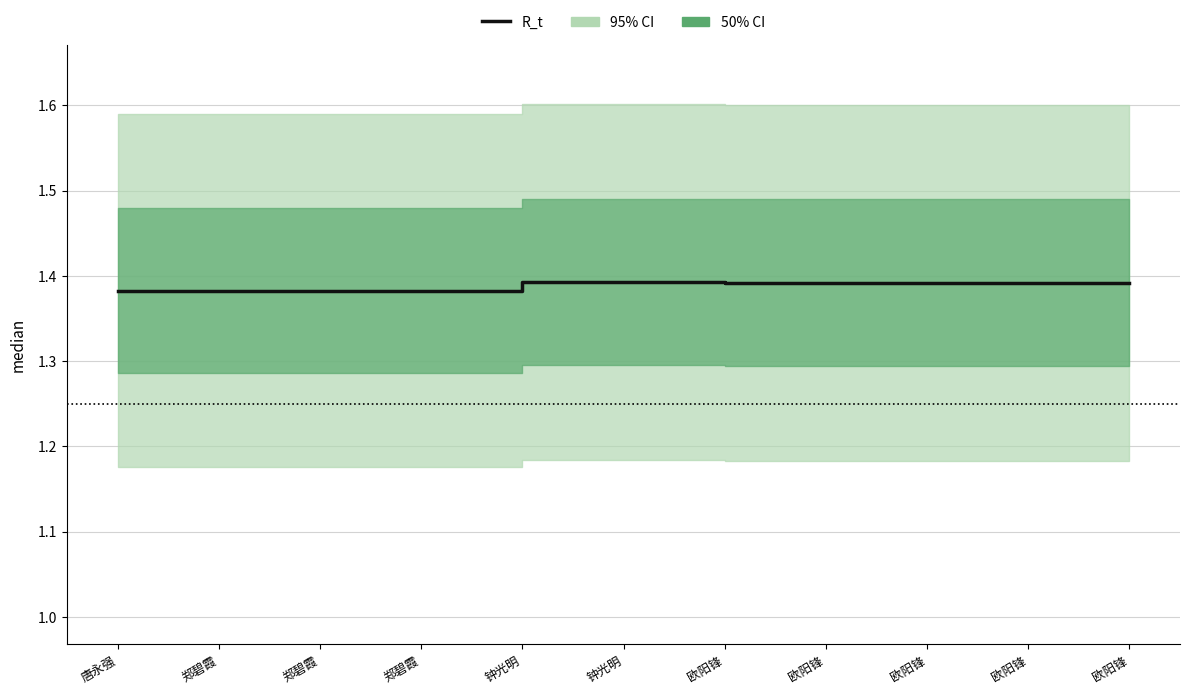

The value at 欧阳锋 is 1.4. True or false?

True